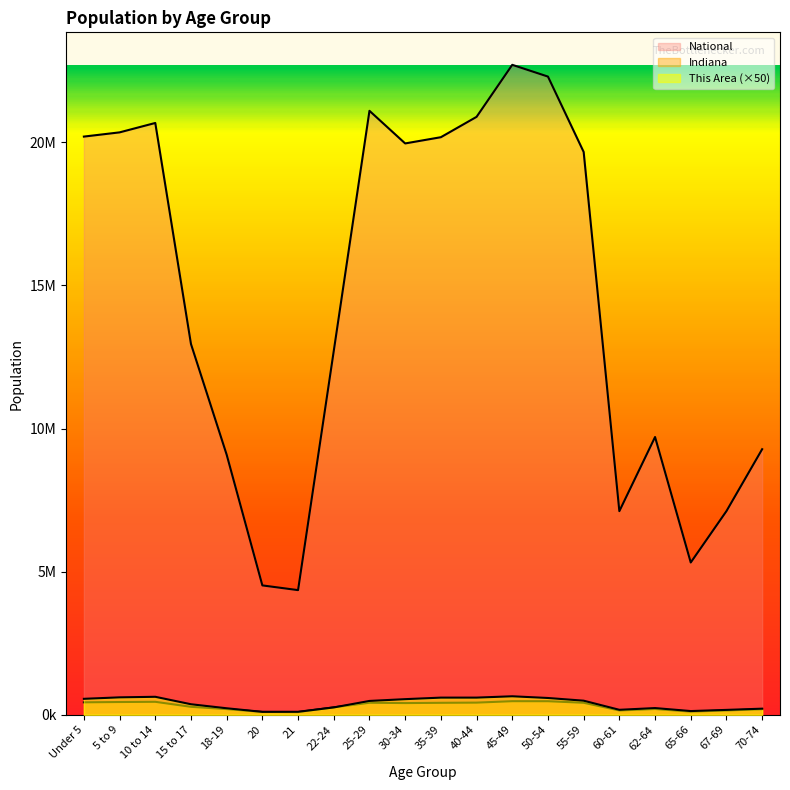

Is it true that National equals 30789051 at Under 5?

False